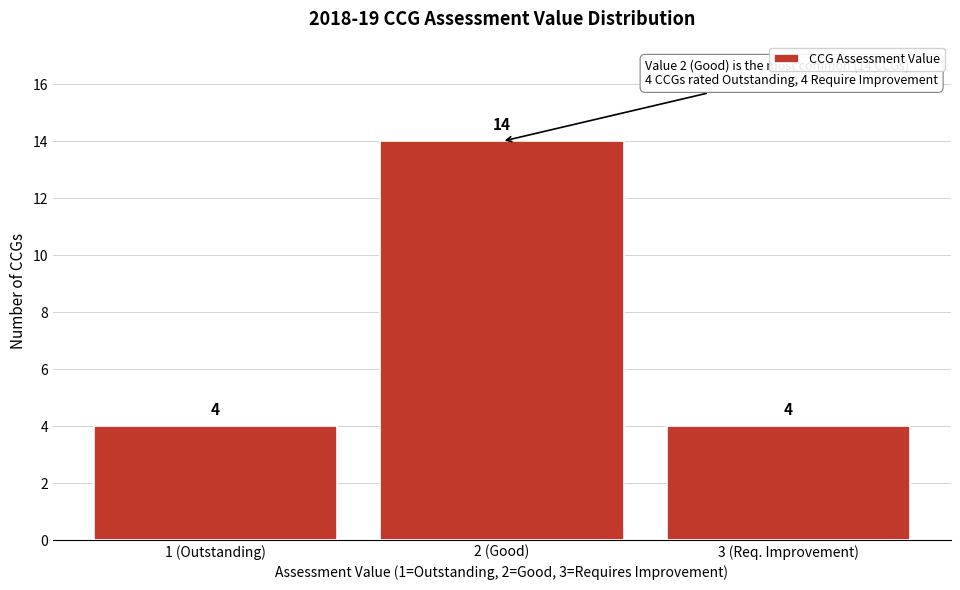

Reading right to left, what are all the values shown in this chart?

4	14	4